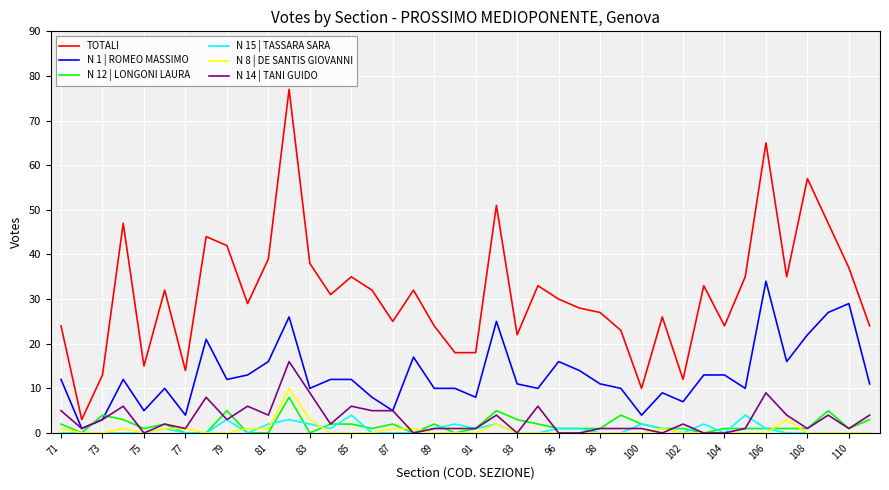

How many distinct data groups are displayed?

6